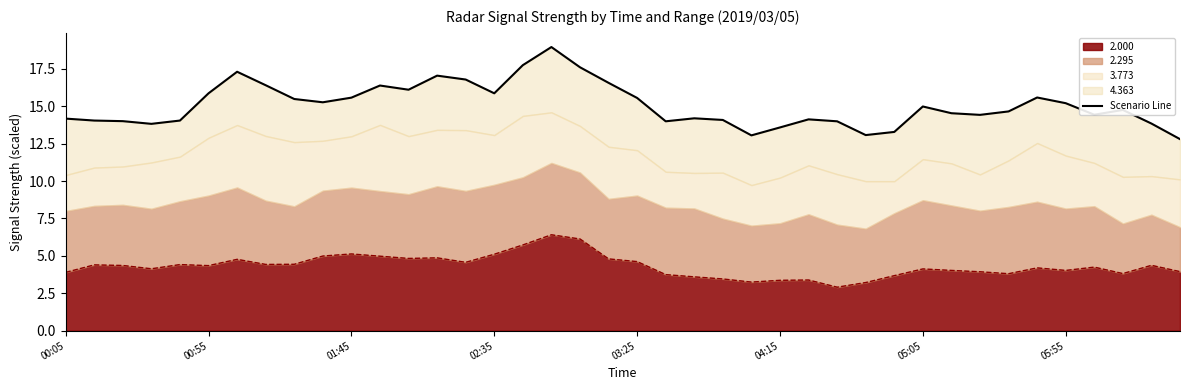

What is the approximate value at 23?

14.1